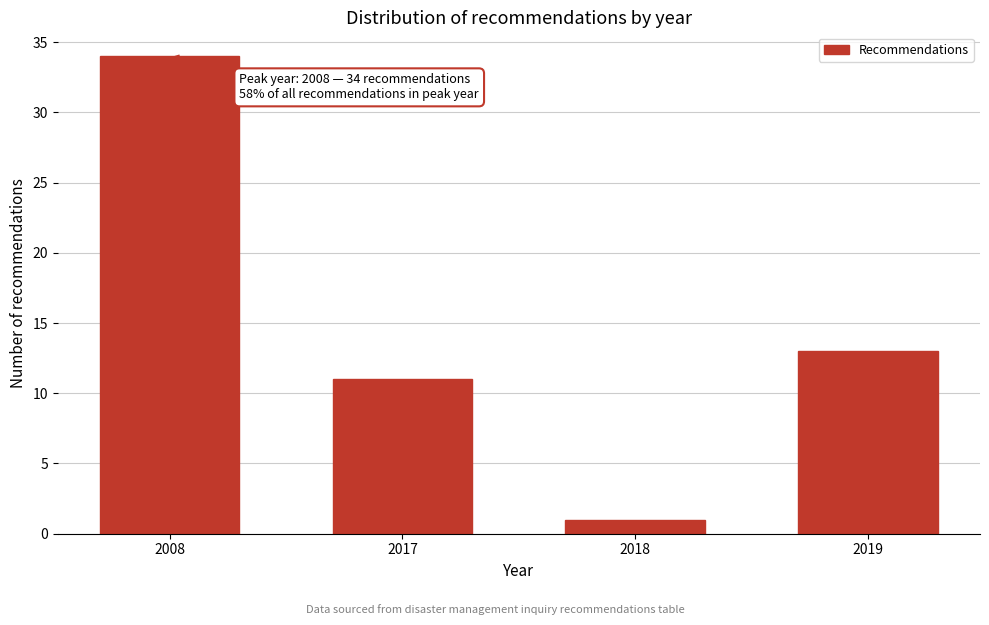

Reading right to left, what are all the values shown in this chart?

2019=13	2018=1	2017=11	2008=34